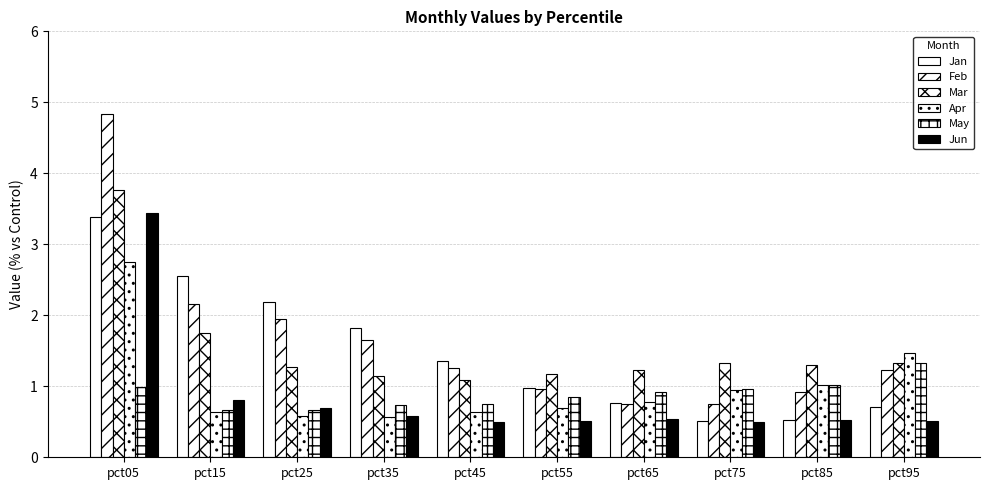

What is the difference between the Jan values at pct95 and pct85?

0.2